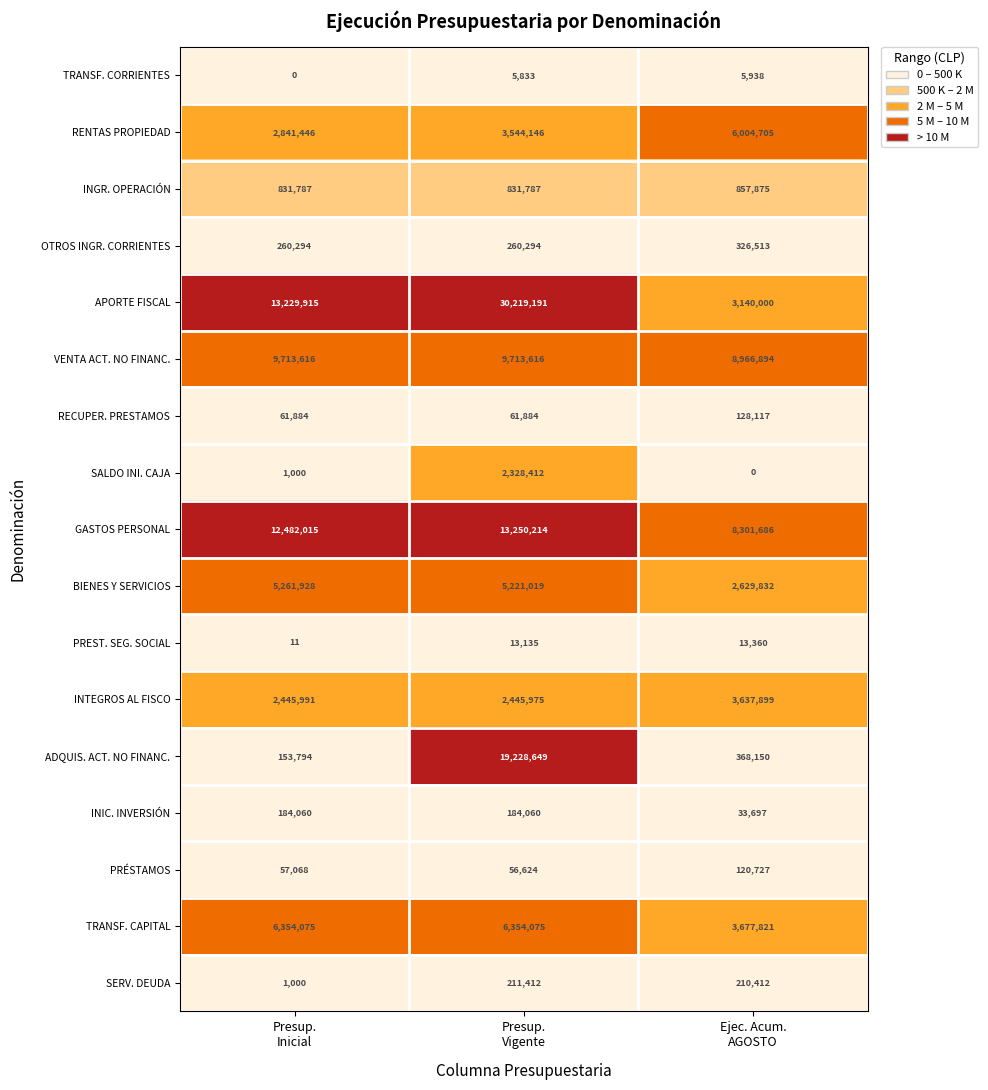

What is the average value of the PRÉSTAMOS series?

78140